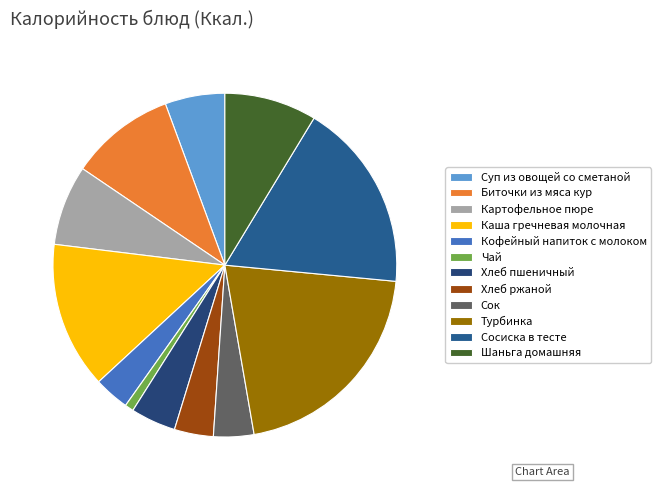

True or false: Чай accounts for 1% of the total.

True